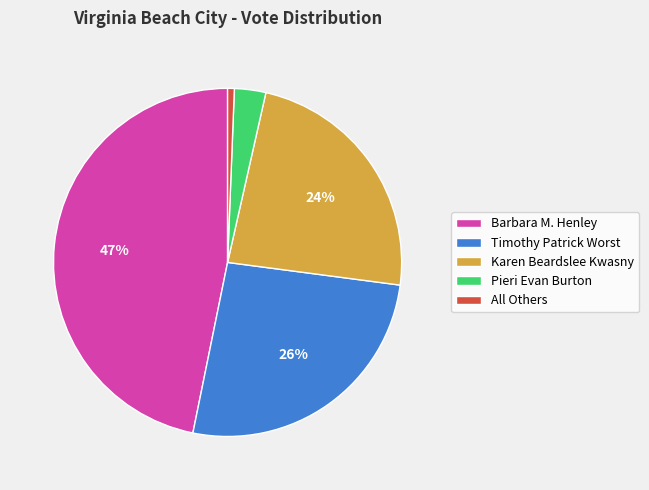

Between All Others and Pieri Evan Burton, which is larger?

Pieri Evan Burton